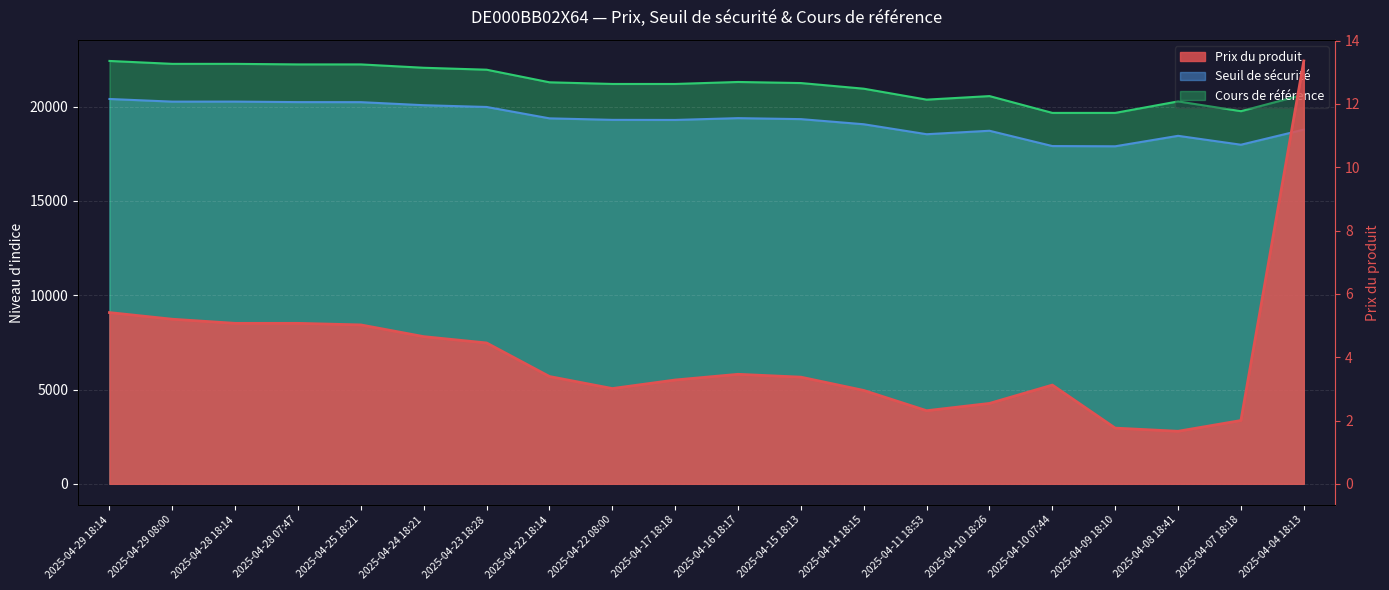

What position from the right is 2025-04-15 18:13?

9